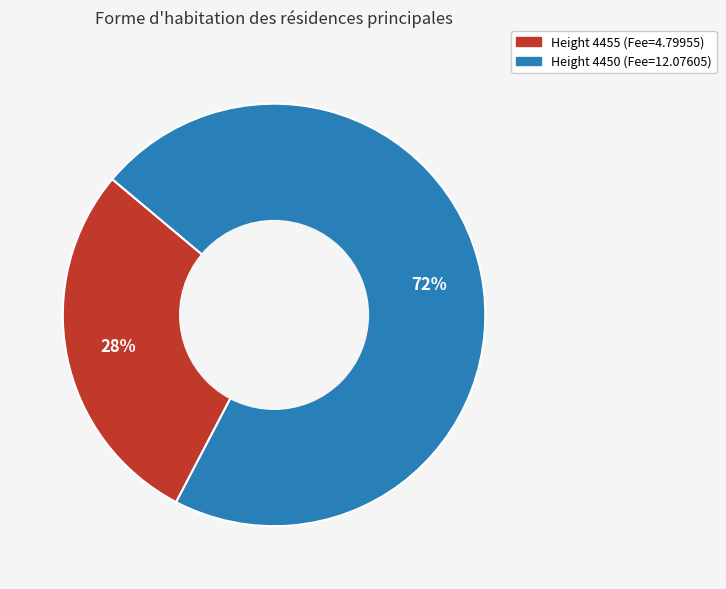

Rank the categories by value from highest to lowest.

Height 4450 (Fee=12.07605), Height 4455 (Fee=4.79955)